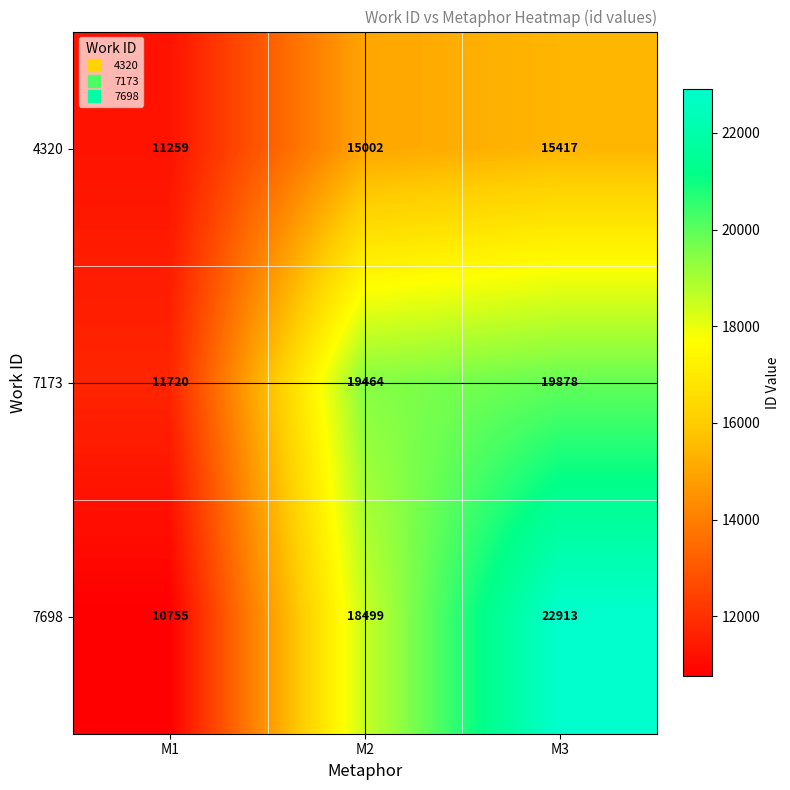

What is the difference between the maximum and minimum values in the 7698 series?

12158